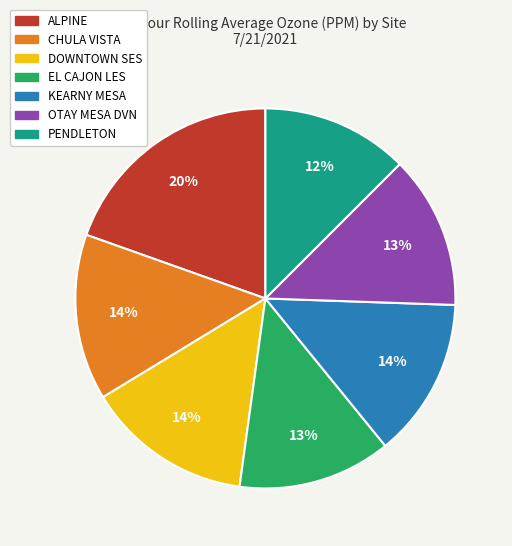

Is it true that ALPINE is 9% of the pie?

False